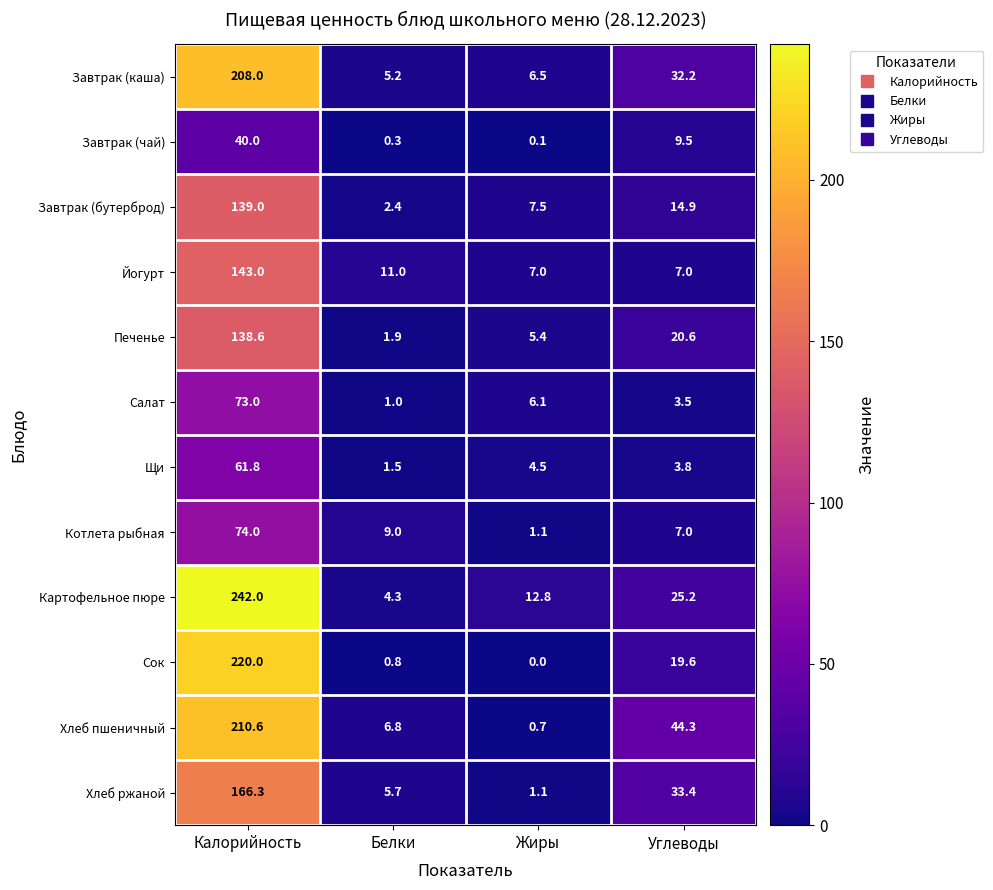

What is the sum of all Щи values?

71.6